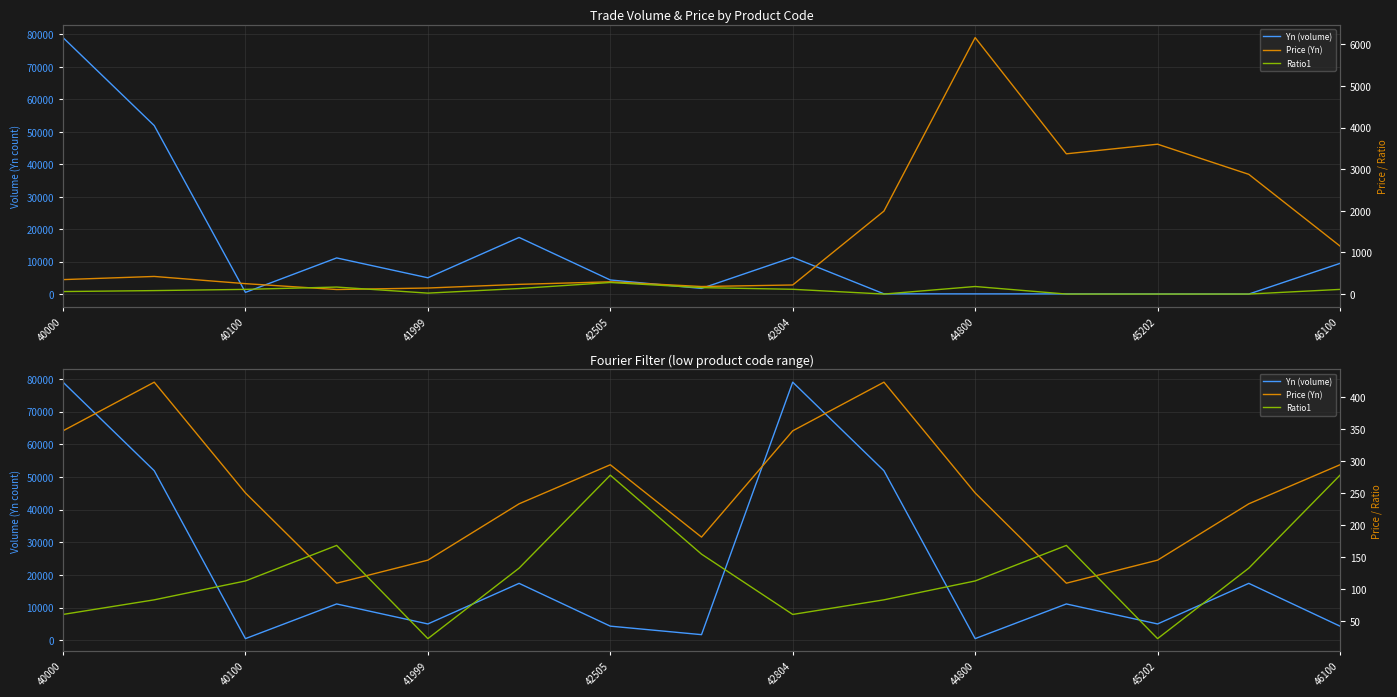

Reading left to right, what are all the values shown in this chart?

Yn (volume): 79025.0	51928.0	540.0	11153.0	5035.0	17460.0	4360.0	1760.0	79025.0	51928.0	540.0	11153.0	5035.0	17460.0	4360.0
Price (Yn): 347.0	423.0	250.0	109.0	145.0	233.0	294.0	181.0	347.0	423.0	250.0	109.0	145.0	233.0	294.0
Ratio1: 60.2	83.0	112.5	168.0	22.4	132.5	277.7	154.4	60.2	83.0	112.5	168.0	22.4	132.5	277.7